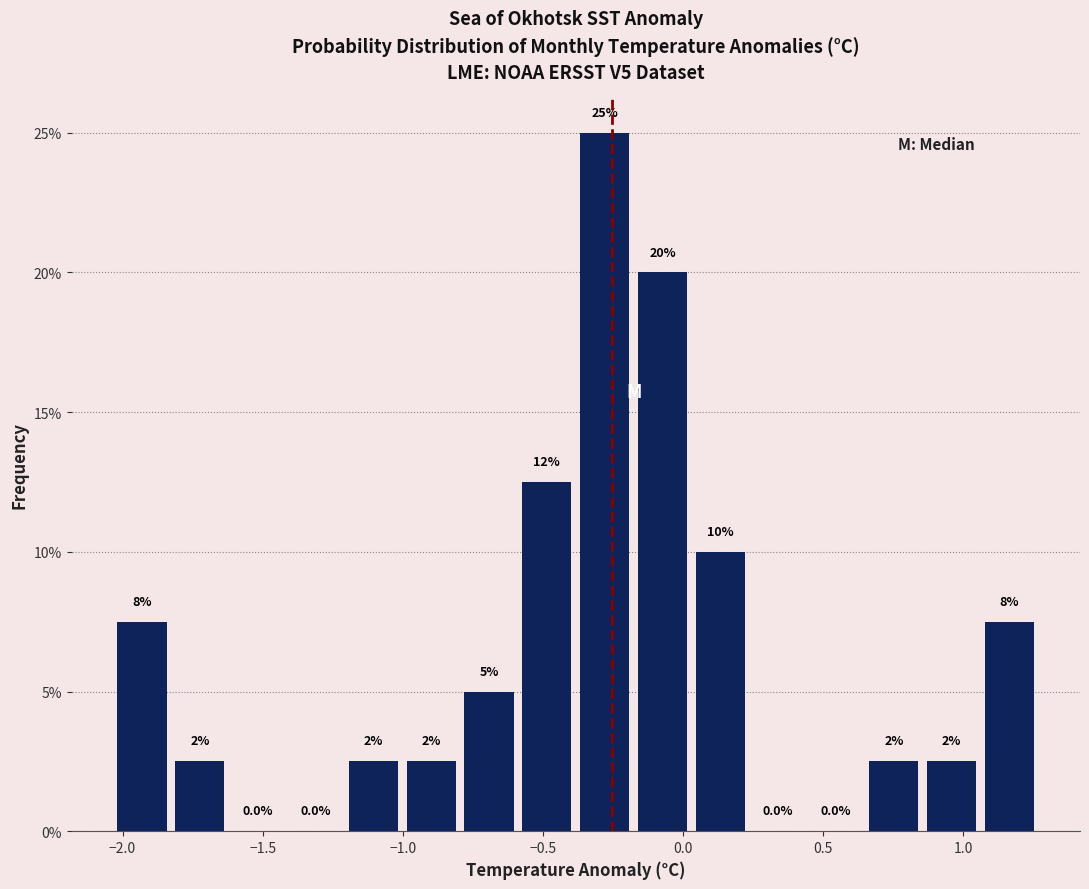

Which range on the x-axis has the tallest bar?

-0.40 to -0.20